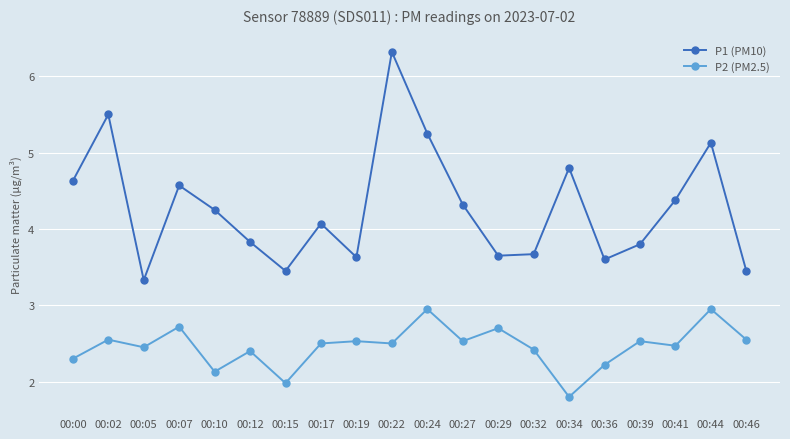

What is the difference between the highest and lowest values at 00:19?

1.1